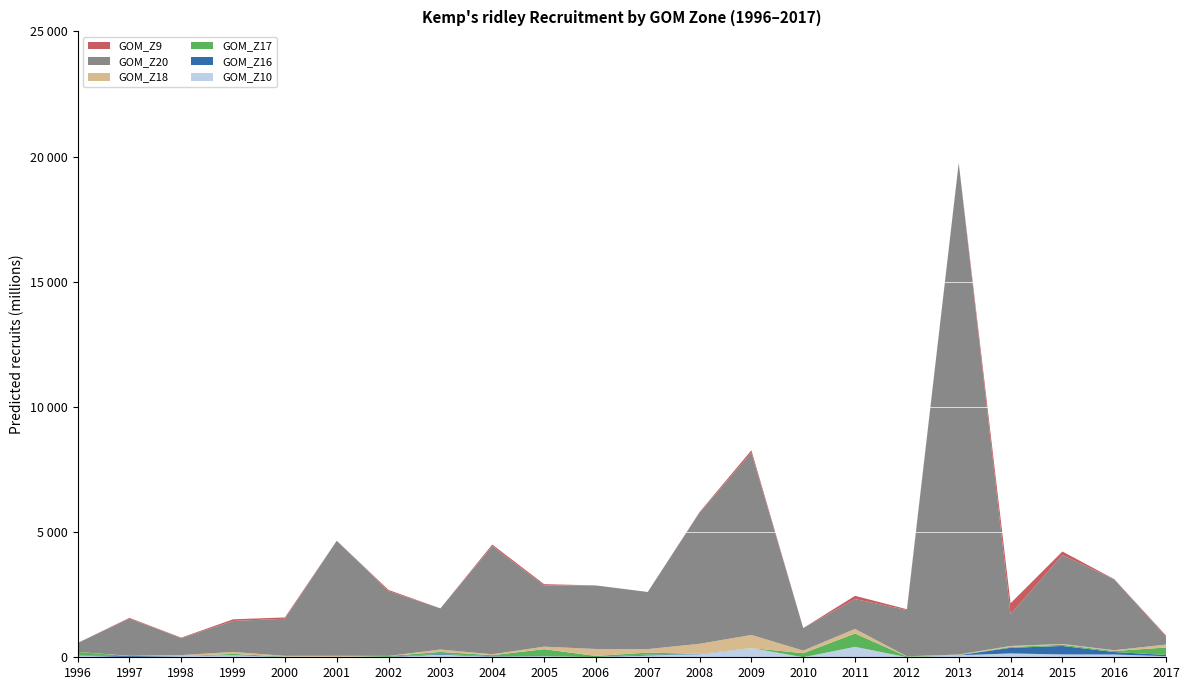

Reading right to left, what are all the values shown in this chart?

GOM_Z10: 2017=43453162.8	2016=111714618.8	2015=113475529.8	2014=154147873.3	2013=80280713.6	2012=2701068.5	2011=415565726.4	2010=2205720.1	2009=367246466.6	2008=122347453.7	2007=73217575.7	2006=6711029.9	2005=41968342.6	2004=22860580.8	2003=104796618.4	2002=8436668.8	2001=3807970.2	2000=7434073.2	1999=78733546.0	1998=45865614.7	1997=5362863.0	1996=65280363.2
GOM_Z16: 2017=48962330.5	2016=97978653.4	2015=338334852.1	2014=224527519.5	2013=3698042.8	2012=453469.7	2011=1990199.4	2010=753078.4	2009=0.0	2008=9441545.7	2007=34089305.4	2006=572580.7	2005=2136677.4	2004=15584161.2	2003=28813346.5	2002=10941626.2	2001=6440710.7	2000=7357272.8	1999=2073290.7	1998=2458882.4	1997=39427353.2	1996=436239.9
GOM_Z17: 2017=298586081.9	2016=41122206.1	2015=47774129.4	2014=33128554.0	2013=2148278.4	2012=26977166.8	2011=532061919.5	2010=159775634.1	2009=0.0	2008=2989199.2	2007=80192151.5	2006=46222016.3	2005=279593868.7	2004=45390466.2	2003=81273575.4	2002=34825208.9	2001=4206589.2	2000=12216944.6	1999=54625612.0	1998=1760039.3	1997=5613828.9	1996=148347237.7
GOM_Z18: 2017=117162023.5	2016=30582650.1	2015=32130648.0	2014=39784849.7	2013=23681089.5	2012=7612976.3	2011=183159662.9	2010=105047512.4	2009=525330981.1	2008=403313731.4	2007=139974323.8	2006=277470324.5	2005=100532988.3	2004=36090193.0	2003=94559852.8	2002=675605.0	2001=44634354.0	2000=29715897.6	1999=78205870.1	1998=36675770.1	1997=7237872.9	1996=855117.9
GOM_Z20: 2017=314036838.1	2016=2835551202.9	2015=3550519700.1	2014=1272325785.9	2013=19631971131.2	2012=1848601436.5	2011=1193108942.8	2010=897605006.8	2009=7280674671.1	2008=5238964690.2	2007=2281116262.7	2006=2537450402.8	2005=2445314338.3	2004=4322471973.4	2003=1644015186.7	2002=2584620882.0	2001=4596047783.4	2000=1482769913.6	1999=1237853664.9	1998=678629771.4	1997=1489280667.0	1996=355499390.4
GOM_Z9: 2017=45078638.9	2016=4841534.7	2015=142826524.3	2014=433028398.7	2013=4239803.4	2012=32751451.5	2011=129098267.1	2010=1077073.6	2009=94552469.2	2008=23721705.0	2007=0.0	2006=1871616.3	2005=51889189.0	2004=60851443.9	2003=764682.8	2002=49316055.0	2001=298399.4	2000=51598344.9	1999=65016213.1	1998=19706933.0	1997=28530000.3	1996=0.0